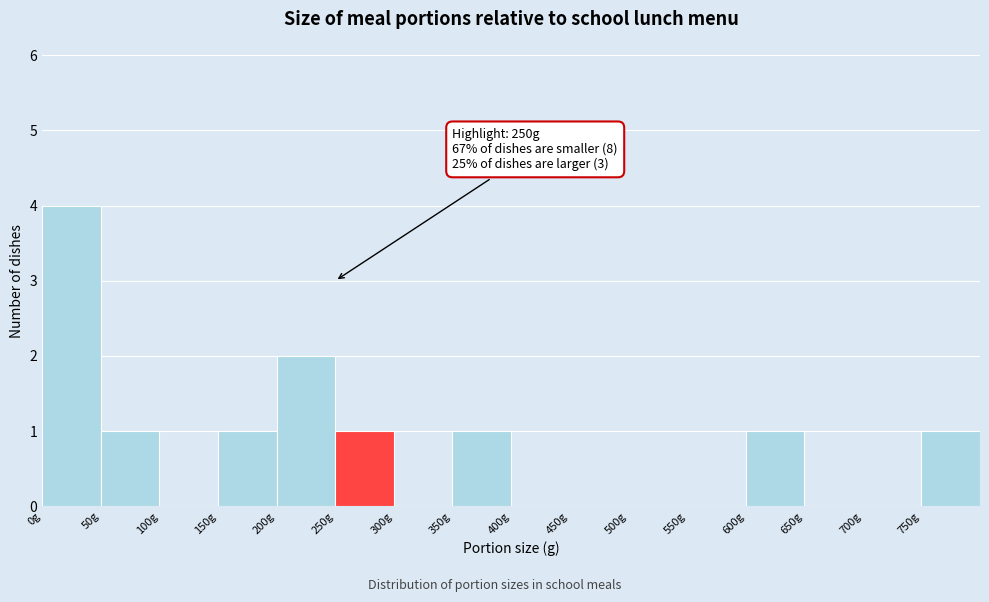

Over which range of the x-axis is the bar tallest?

0 to 50